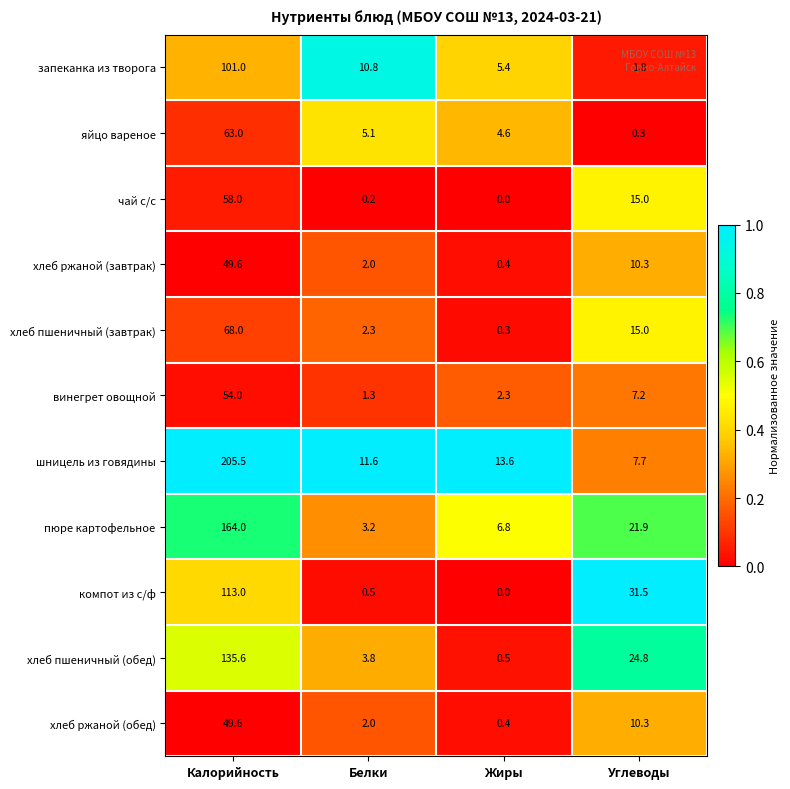

List the labels in order of чай с/с value, smallest first.

Жиры, Белки, Углеводы, Калорийность